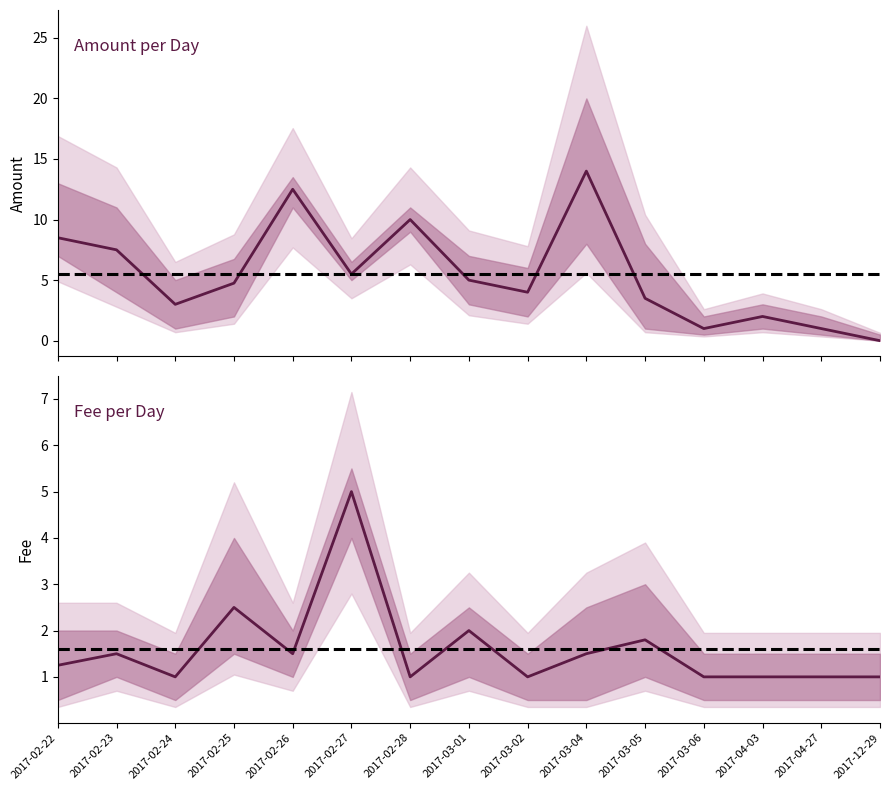

Does the chart have visible grid lines?

No